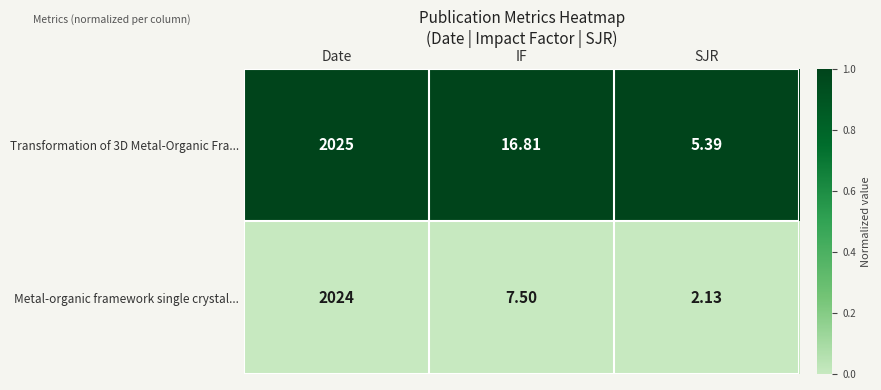

Which series changed the most between Date and IF?

Metal-organic framework single crystal...